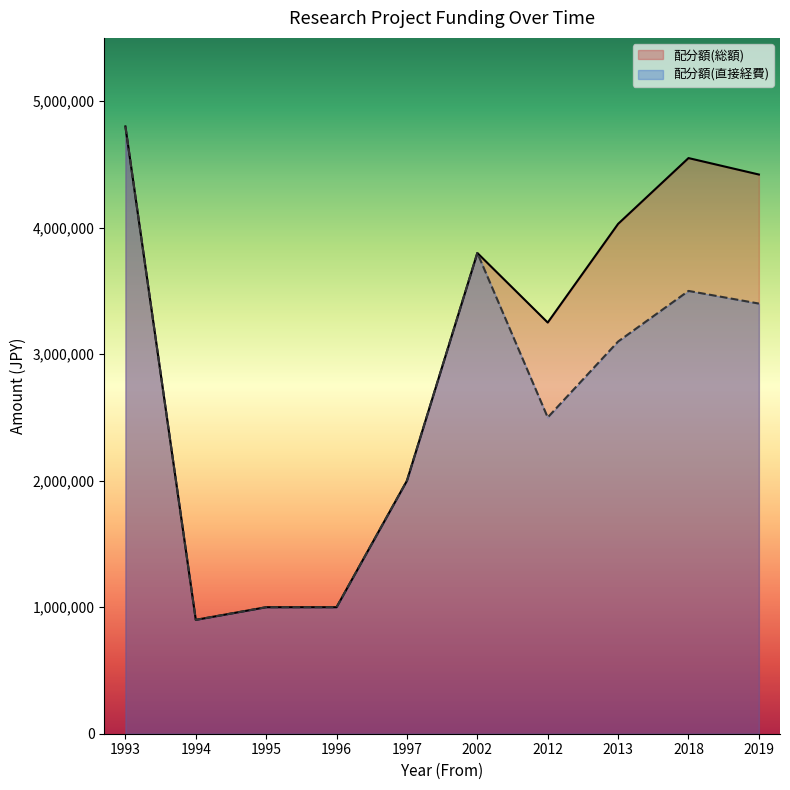

What is the value of the 配分額(直接経費) point at the 7th from the left?

2500000